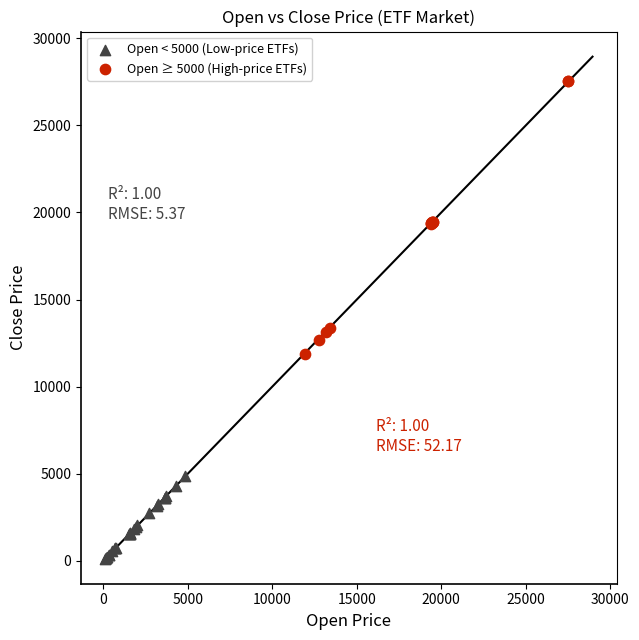

Which series reaches the minimum Y coordinate?

Open < 5000 (Low-price ETFs)